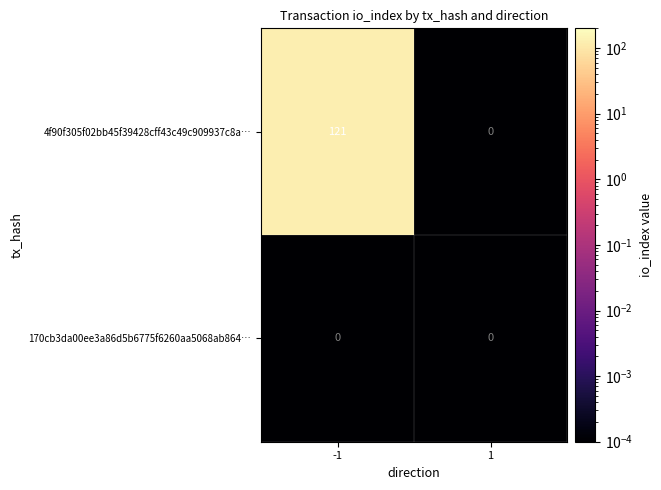

Is it true that 170cb3da00ee3a86d5b6775f6260aa5068ab864… equals 0 at -1?

True